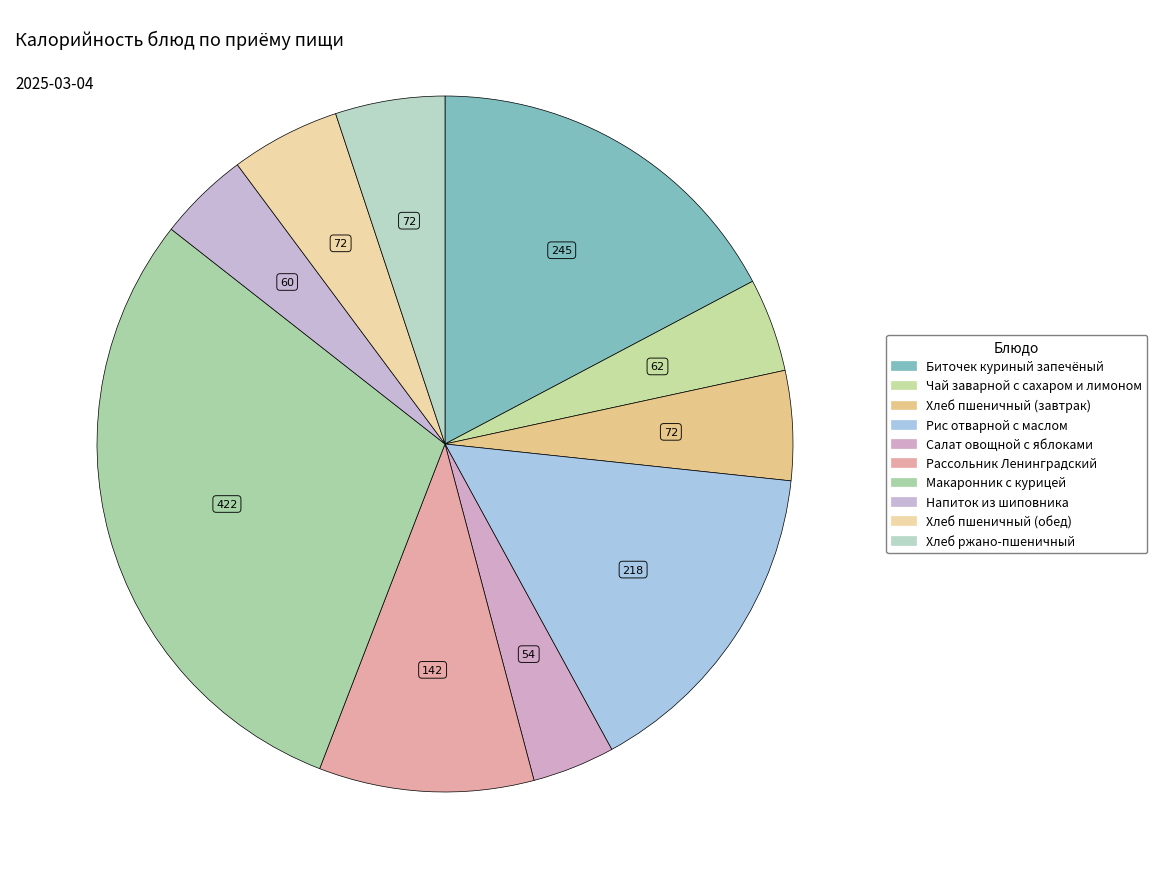

How many segments does this pie chart have?

10